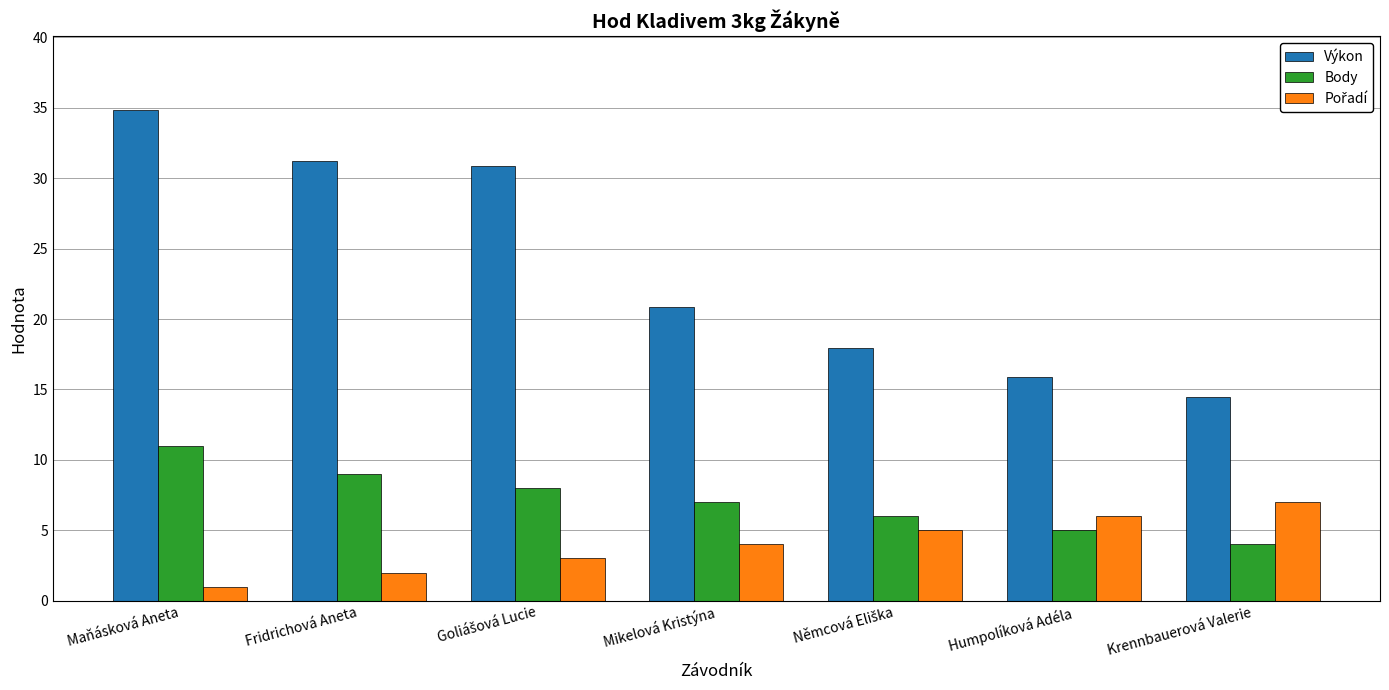

What is the highest value of the Body series?

11.0